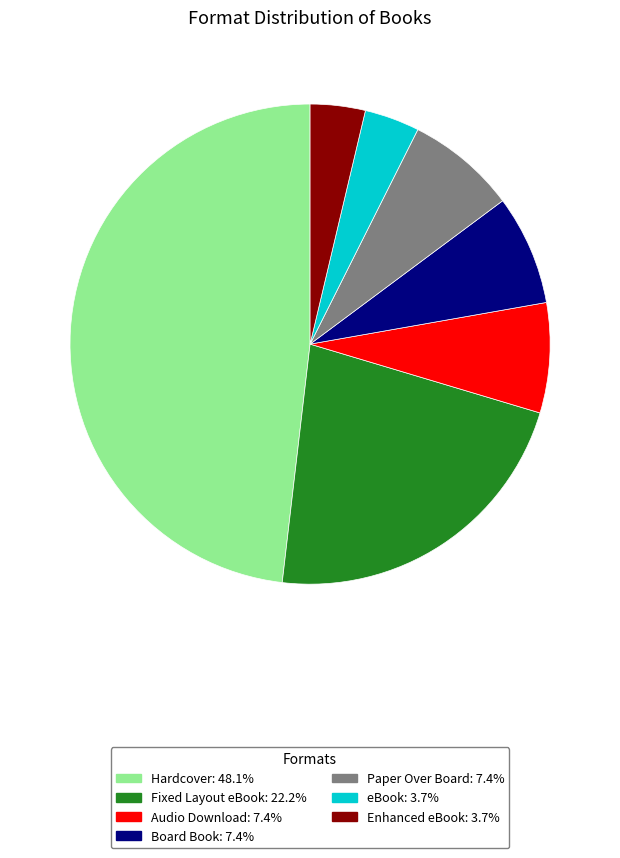

How many slices are in this pie chart?

7